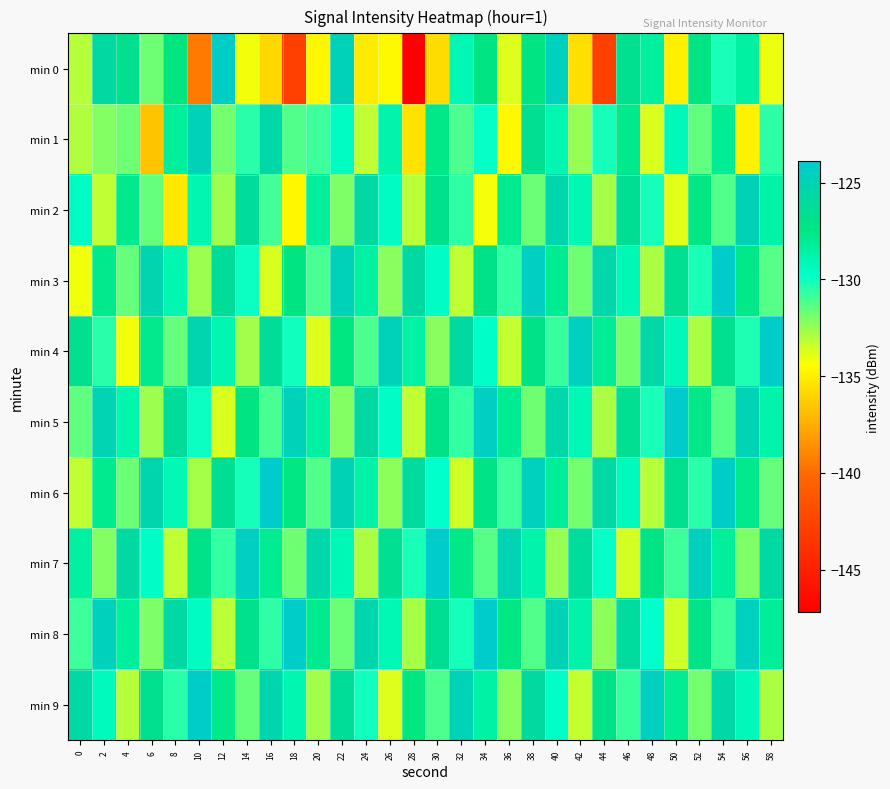

What is the difference between the highest and lowest values at 0?

8.4